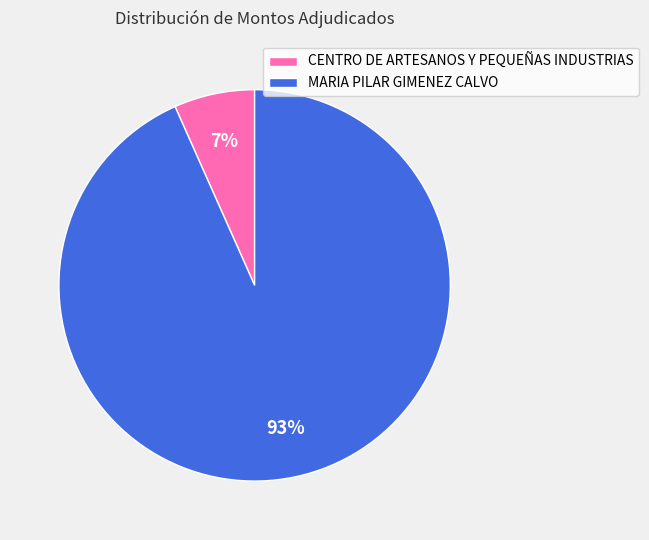

To the nearest percent, what is the combined percentage of CENTRO DE ARTESANOS Y PEQUEÑAS INDUSTRIAS and MARIA PILAR GIMENEZ CALVO?

100%